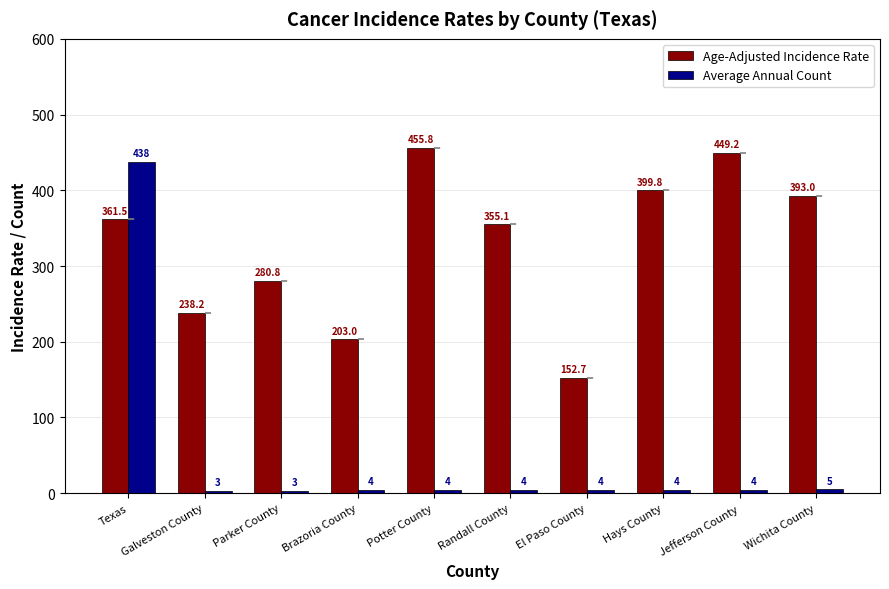

Reading left to right, list all the values displayed in this chart.

Age-Adjusted Incidence Rate: 361.5	238.2	280.8	203.0	455.8	355.1	152.7	399.8	449.2	393.0
Average Annual Count: 438.0	3.0	3.0	4.0	4.0	4.0	4.0	4.0	4.0	5.0